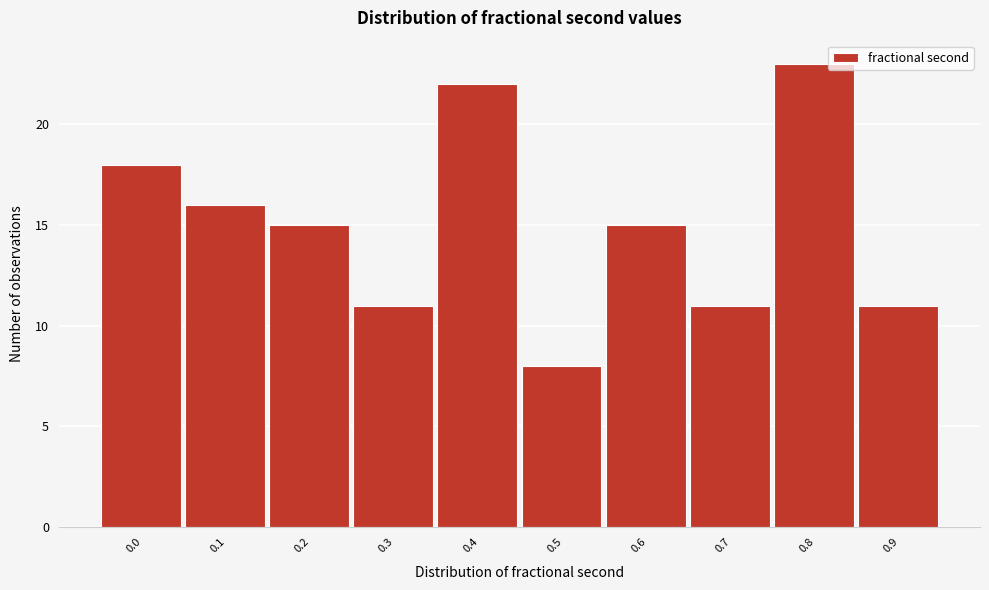

Reading right to left, transcribe all the data shown in this chart.

11	23	11	15	8	22	11	15	16	18